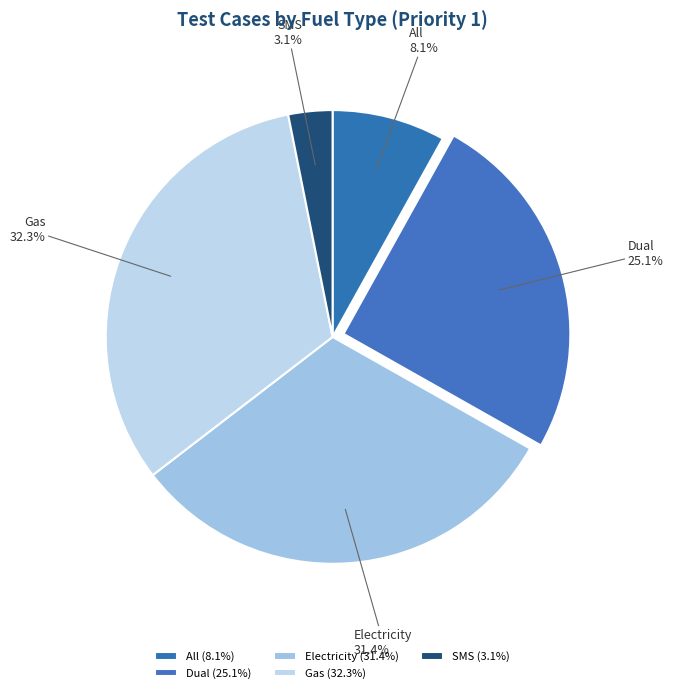

Between Gas and Electricity, which is larger?

Gas